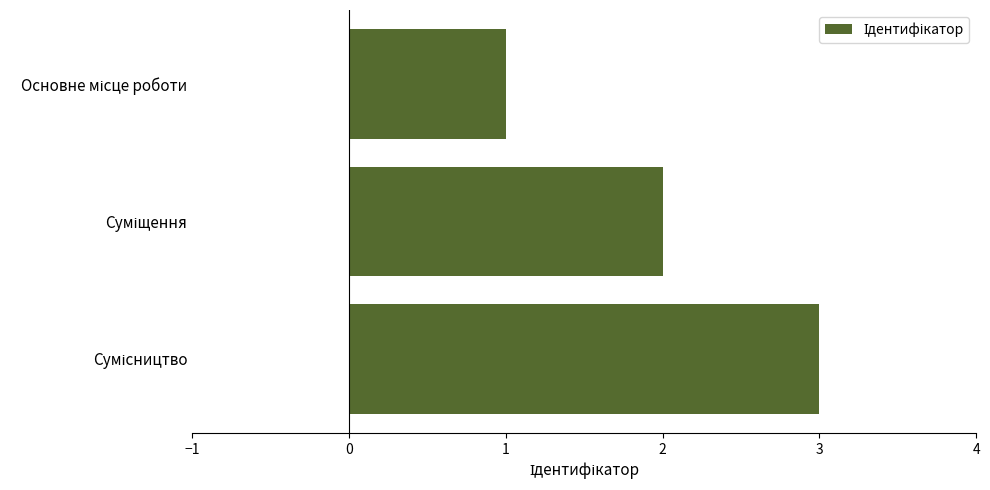

How many categories are shown in the chart?

3